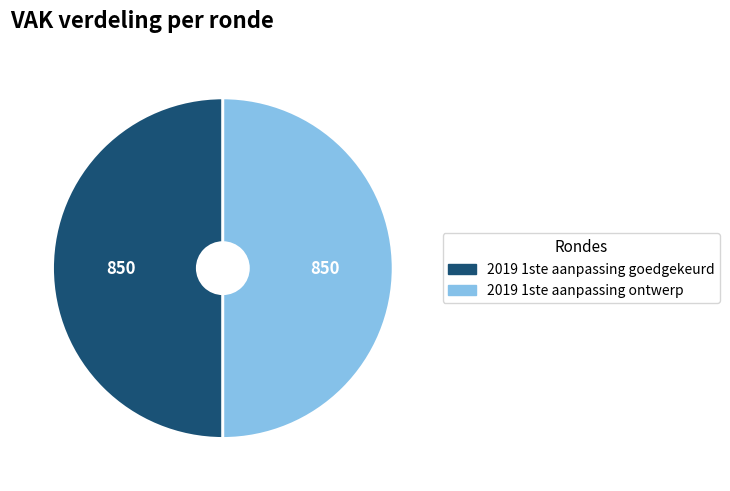

Which slice is the largest?

2019 1ste aanpassing – goedgekeurd